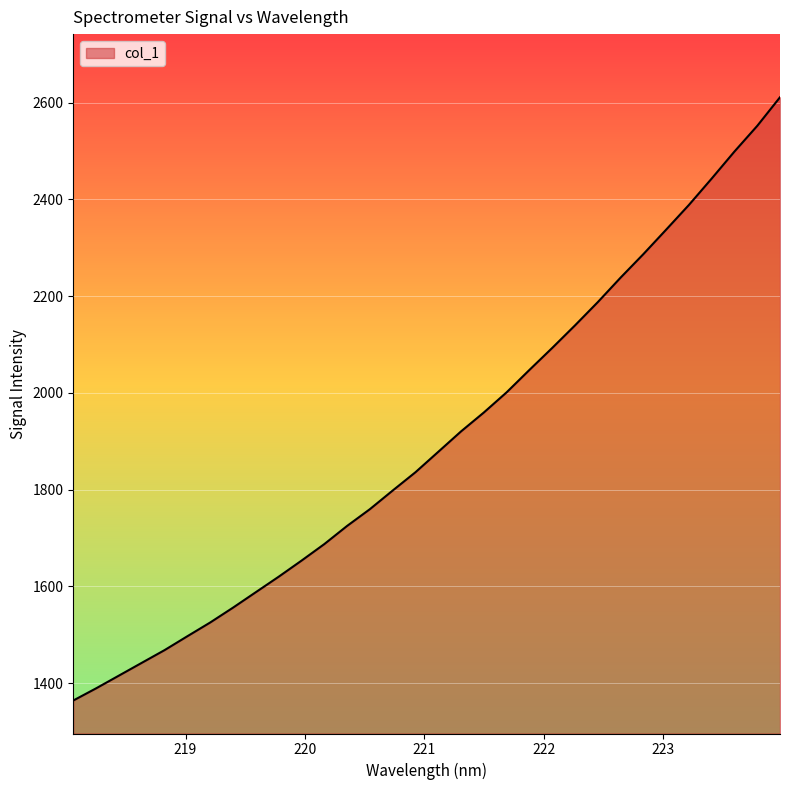

What is the difference between the maximum and minimum values?

1247.0